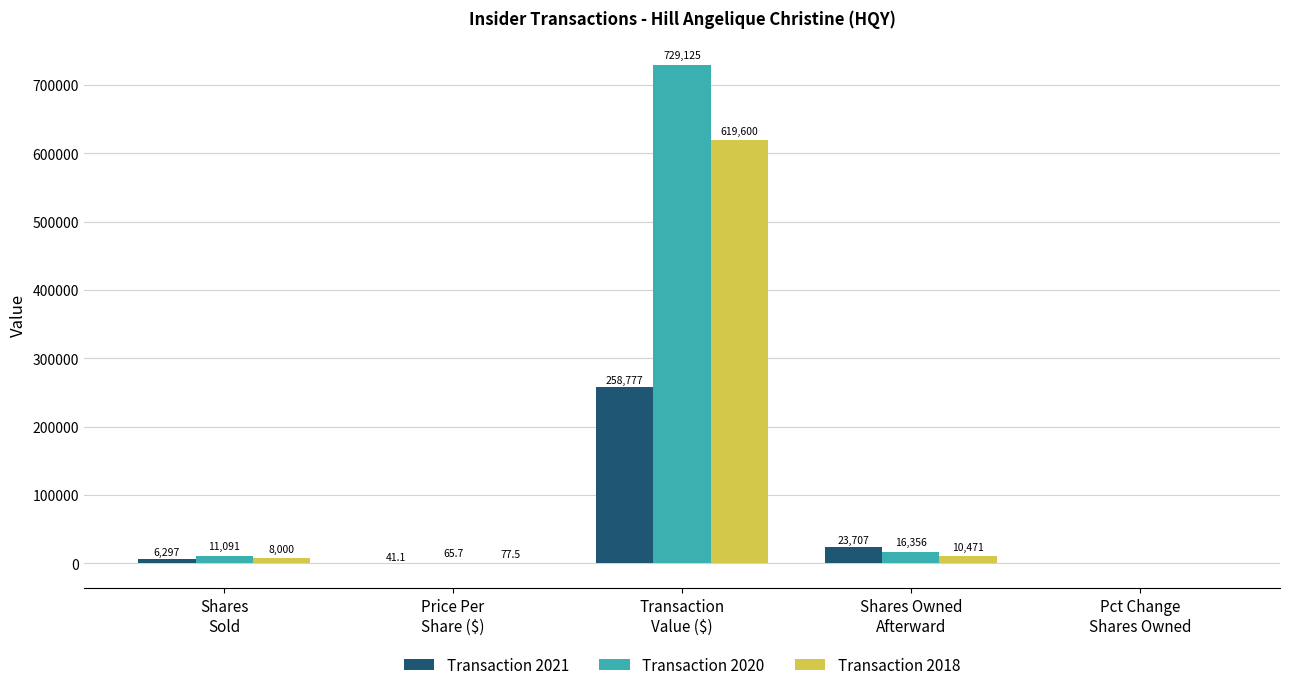

What is the maximum value for Transaction 2021?

258777.0